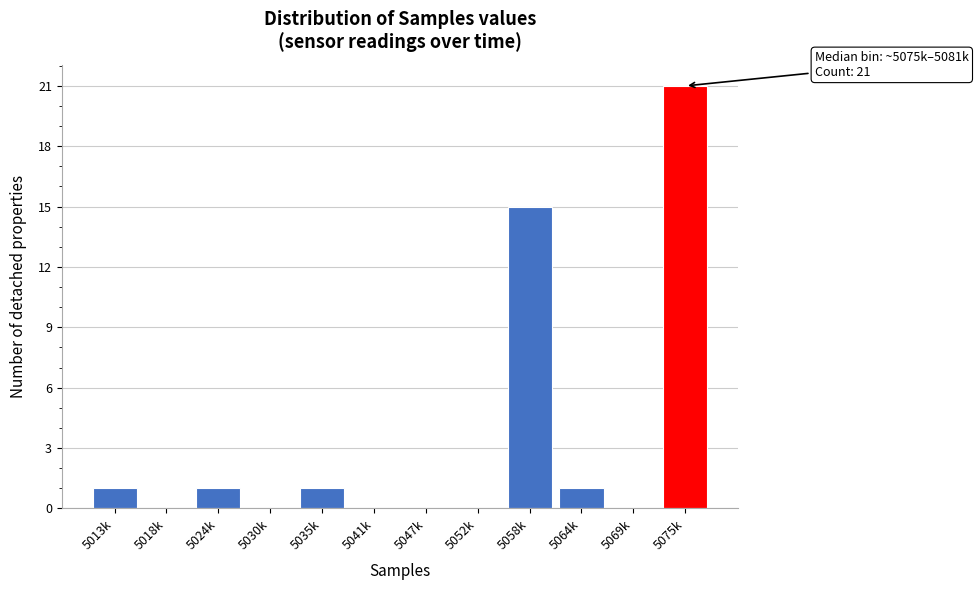

Reading left to right, transcribe all the data shown in this chart.

5013k=1	5018k=0	5024k=1	5030k=0	5035k=1	5041k=0	5047k=0	5052k=0	5058k=15	5064k=1	5069k=0	5075k=21